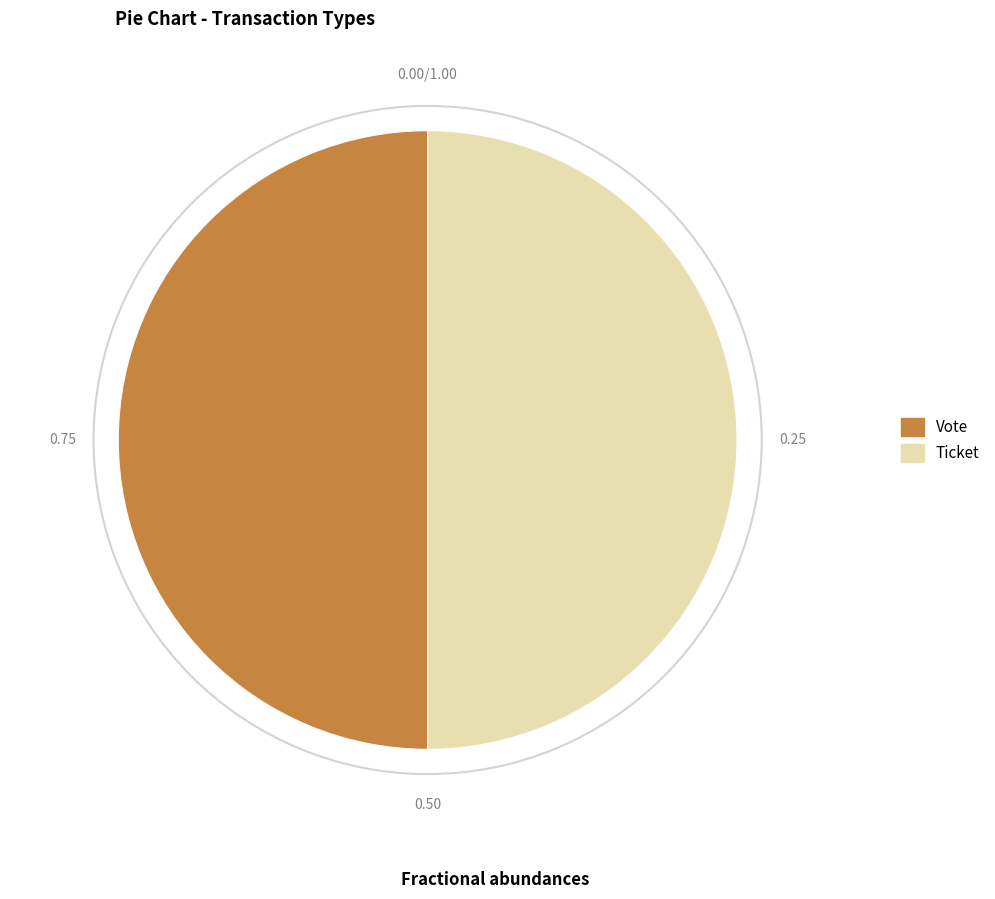

Is the sum of Ticket and Vote greater than half?

Yes